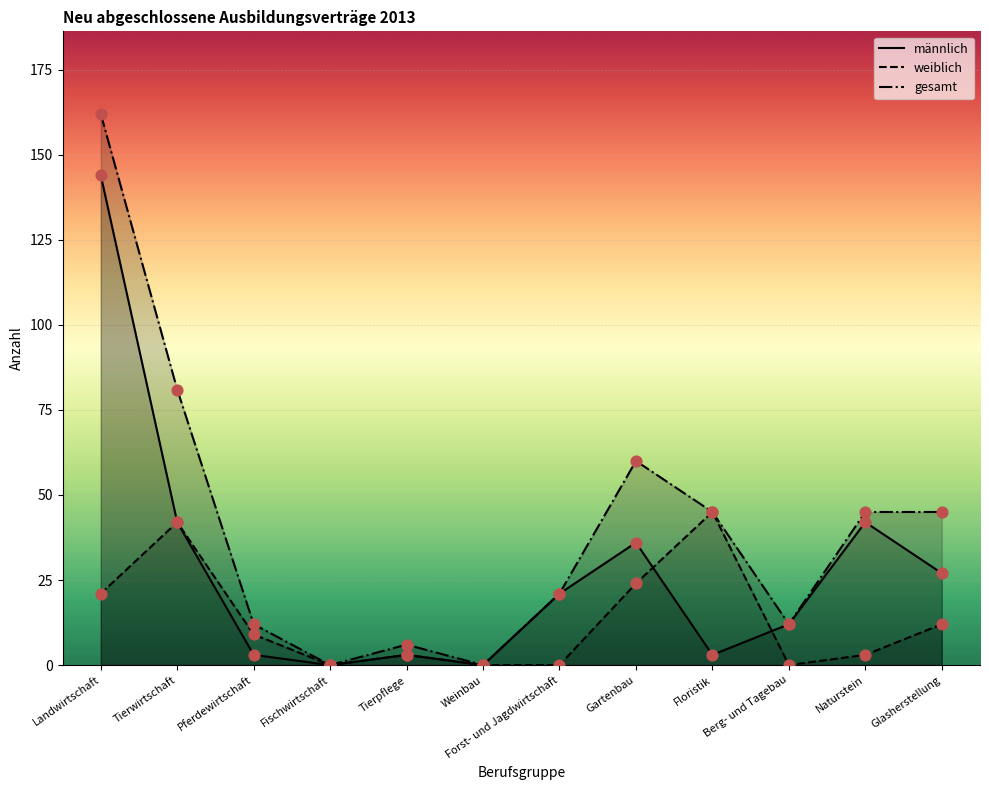

Which series contains the lowest Y value?

männlich